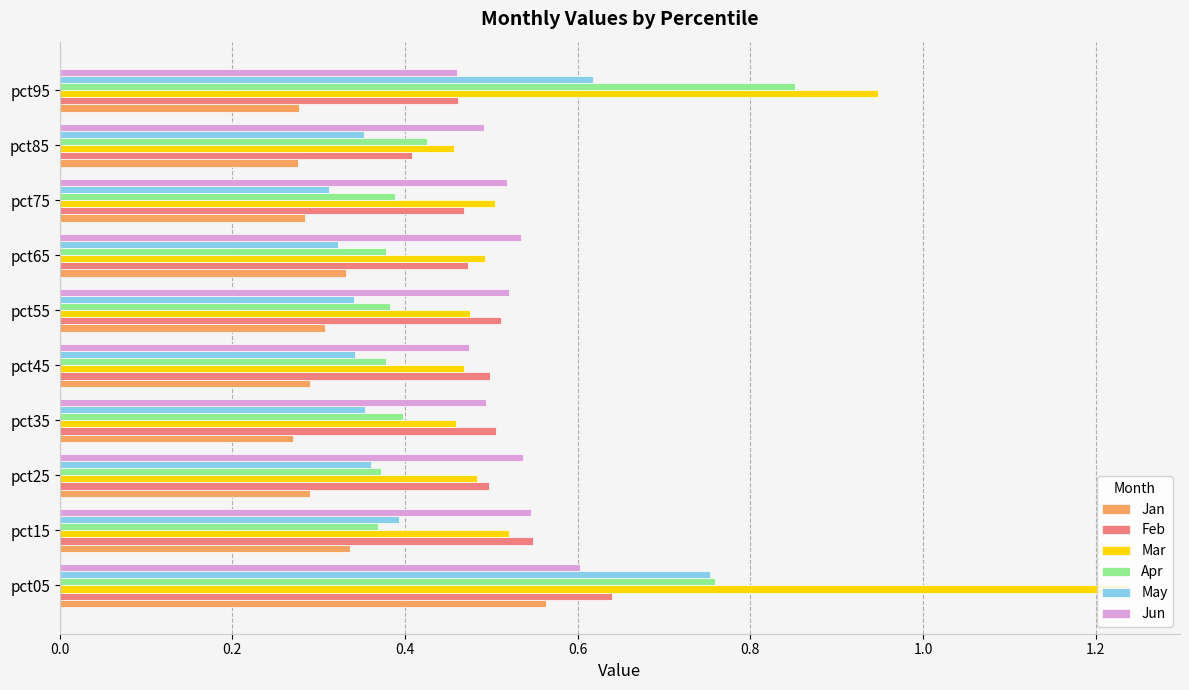

Which series has the largest total across all categories?

Mar